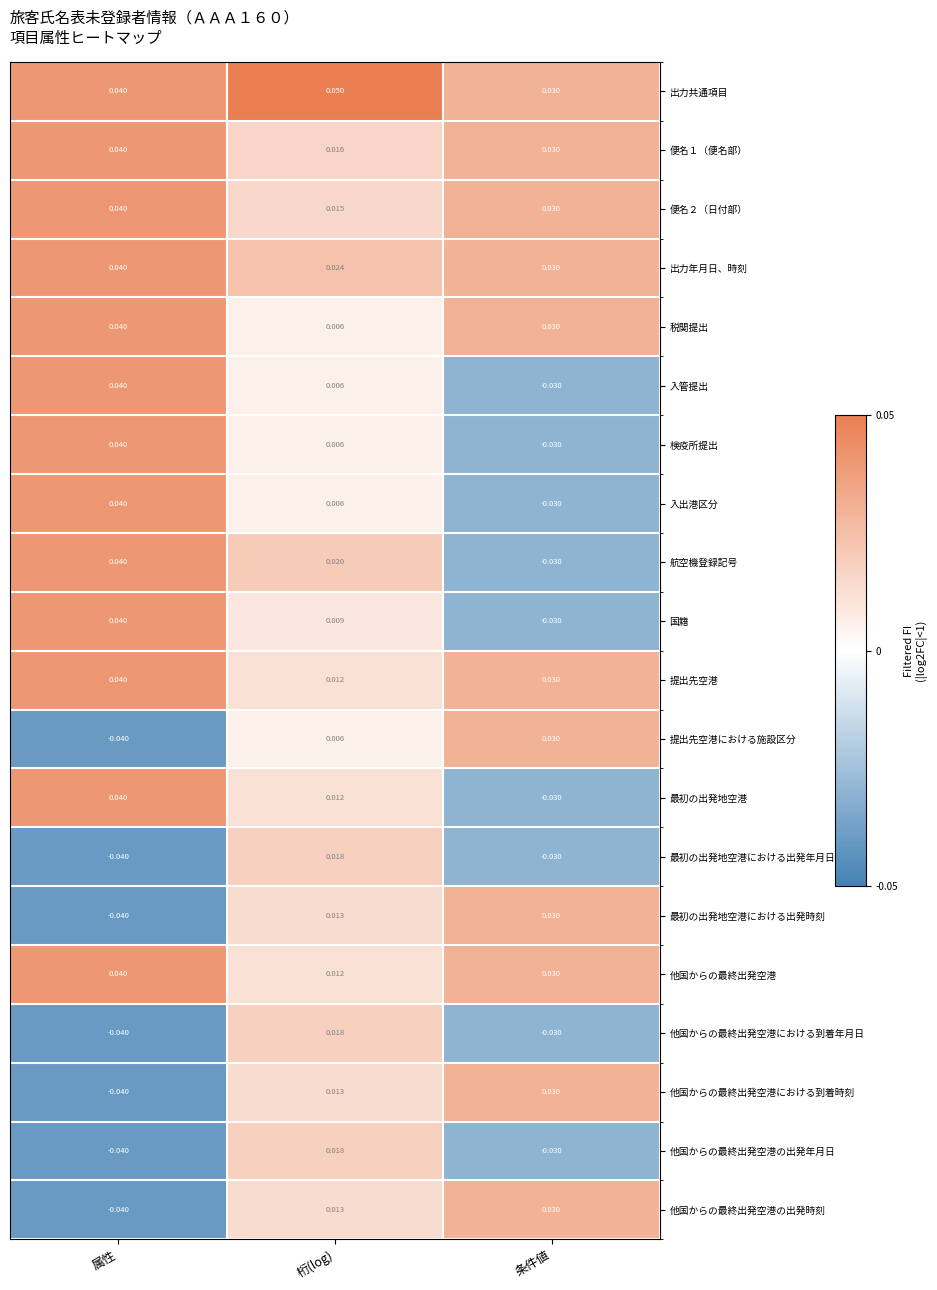

At which category is the sum across all series the highest?

桁(log)